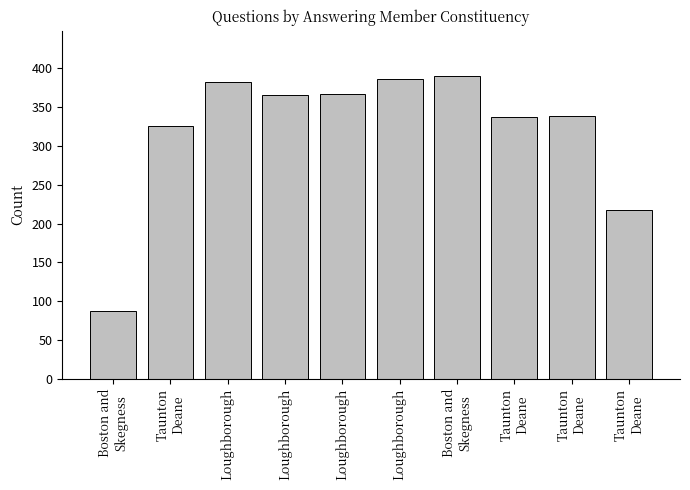

Are the bars horizontal?

No